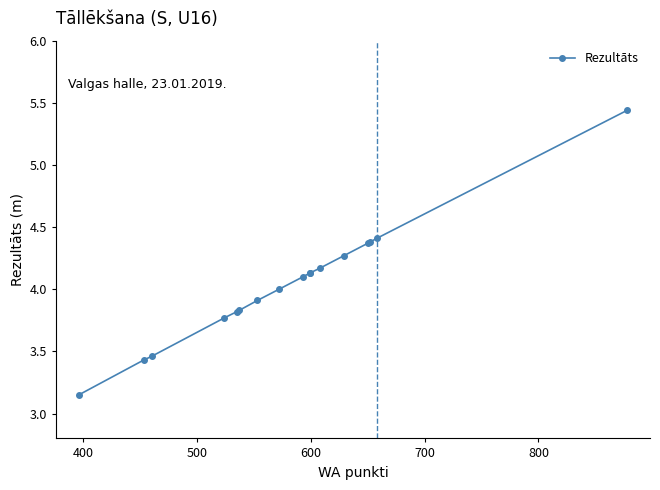

True or false: the data has more than 1 interior local peaks.

False